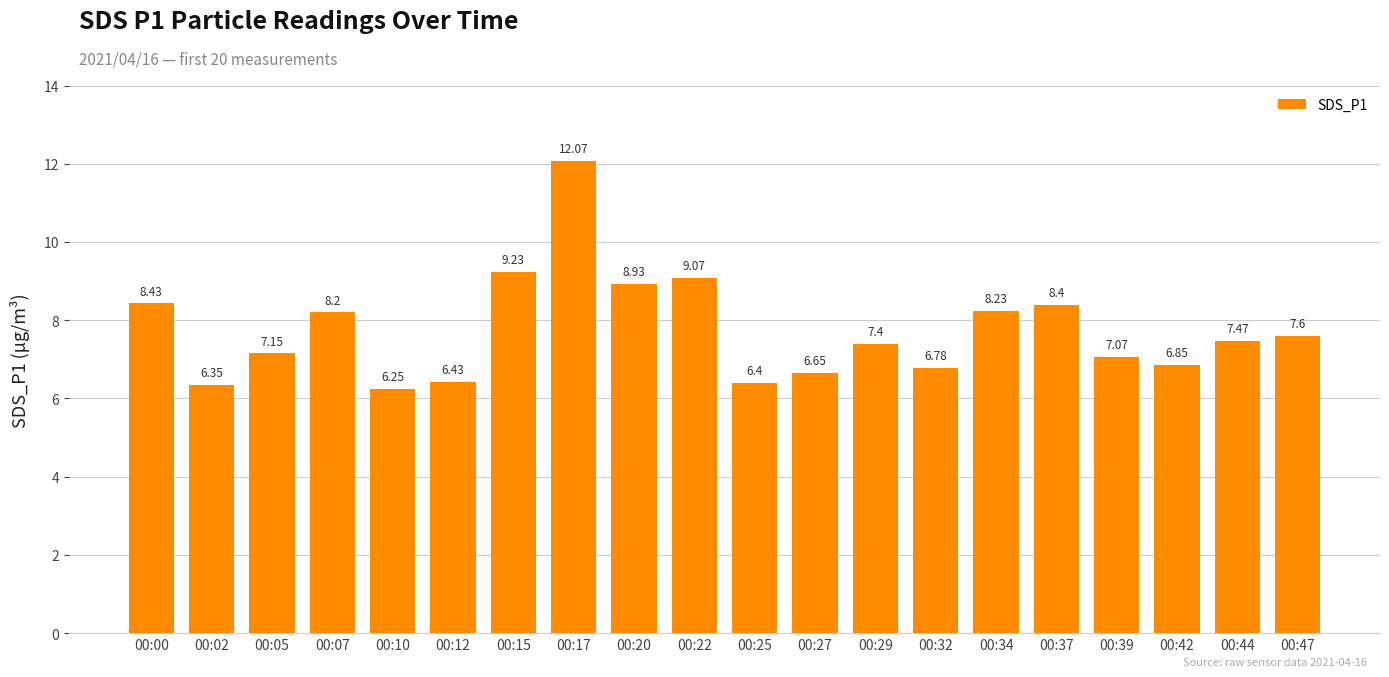

What is the difference between the values at 00:39 and 00:47?

0.5